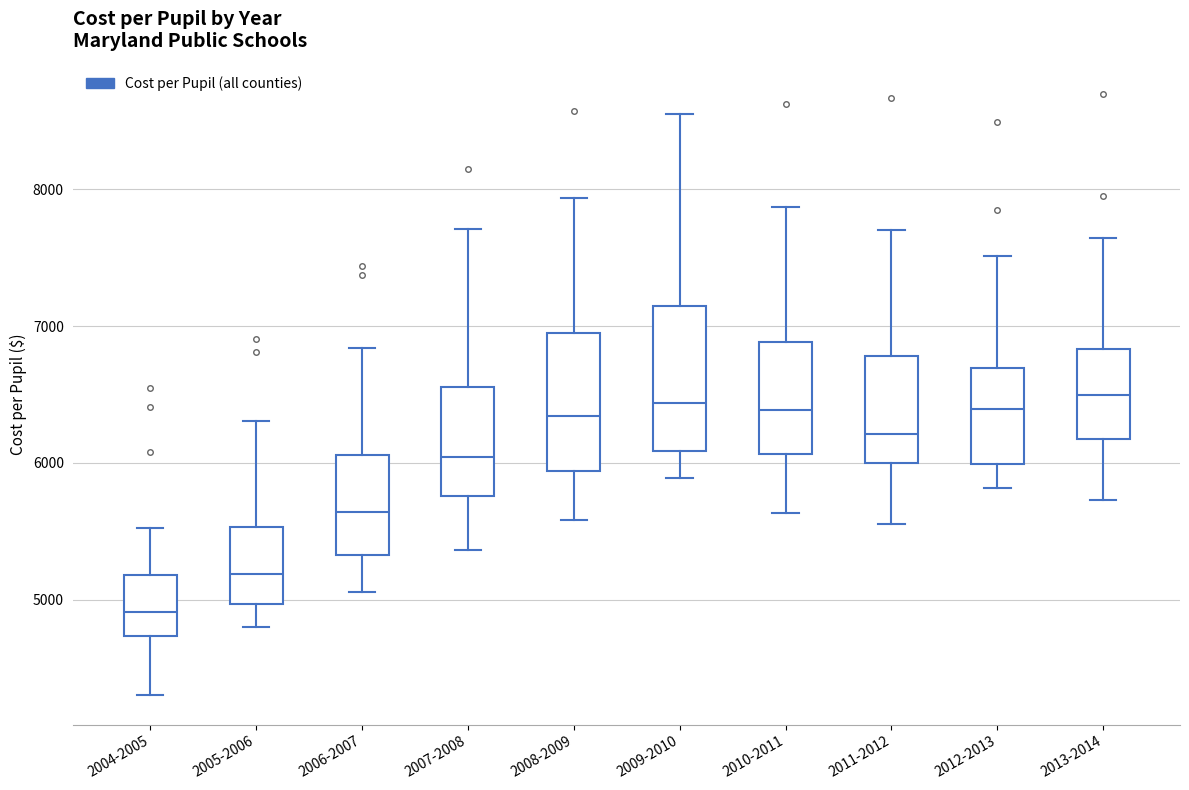

Which box has the lowest median line?

2004-2005